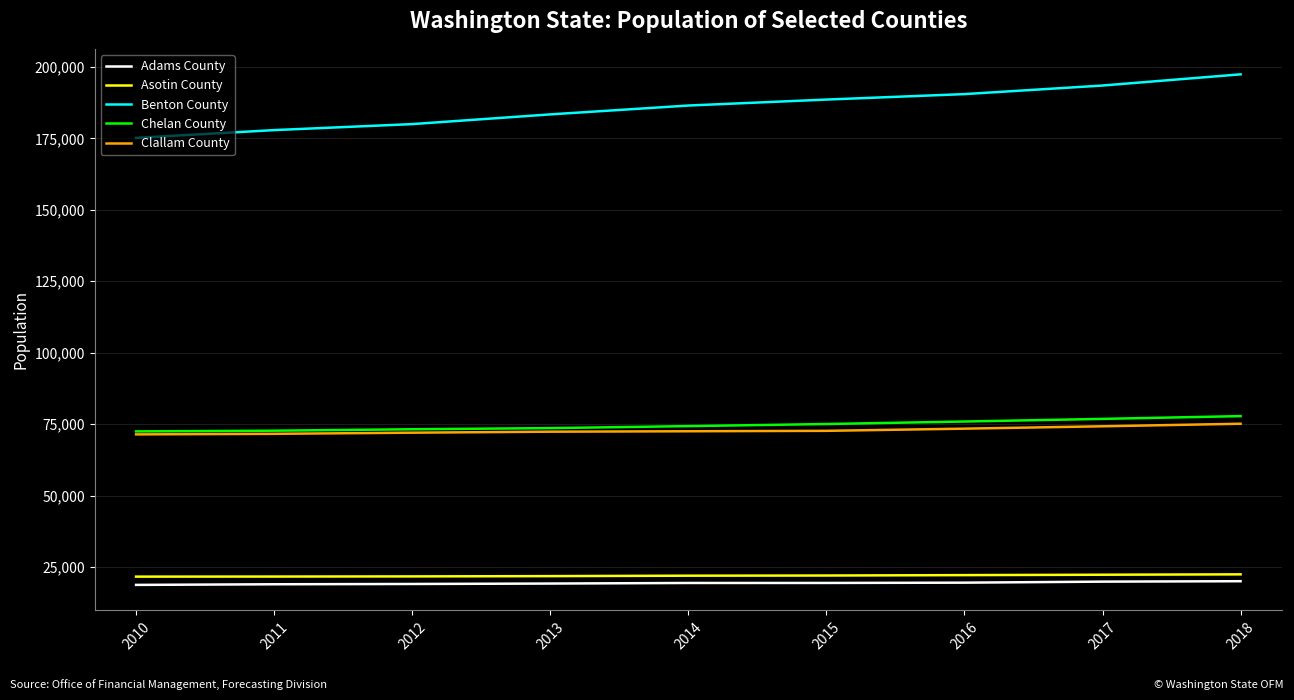

Which series has the largest range (max minus min)?

Benton County